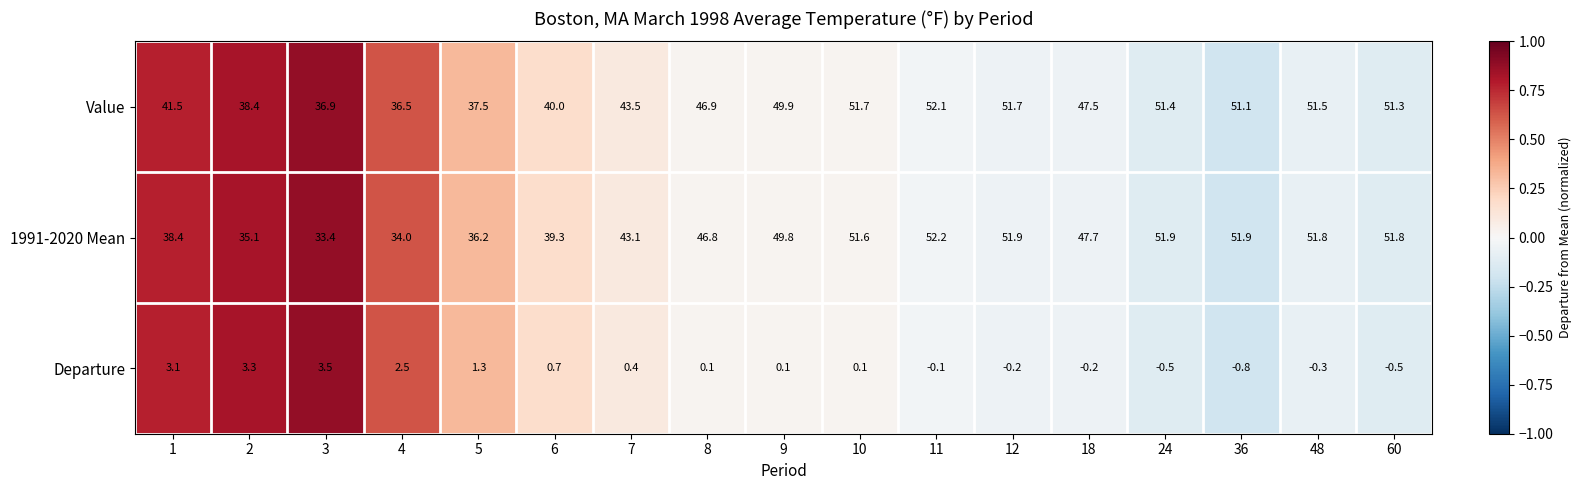

At which category is the sum across all series the highest?

11